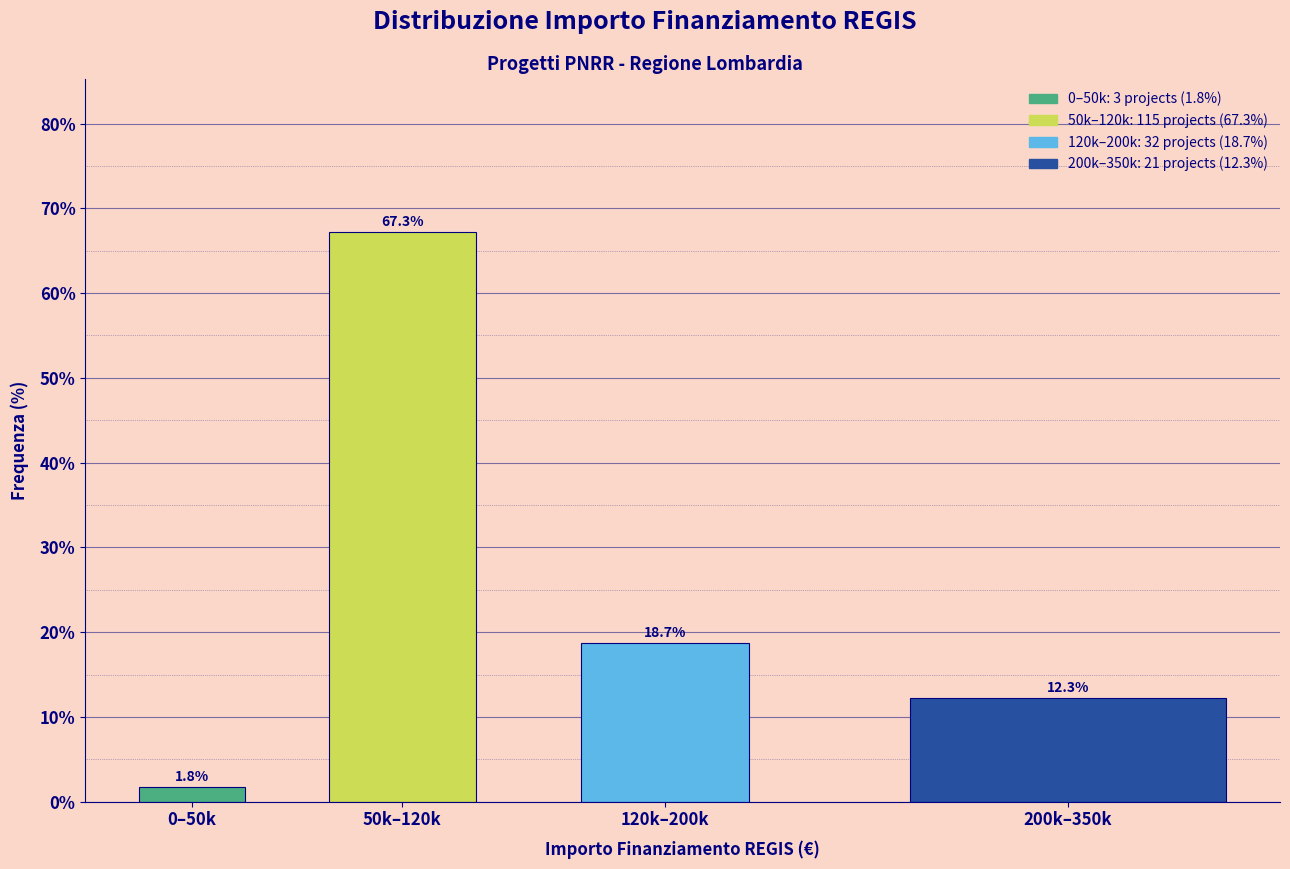

Reading right to left, transcribe all the data shown in this chart.

200k–350k=12.3	120k–200k=18.7	50k–120k=67.3	0–50k=1.8